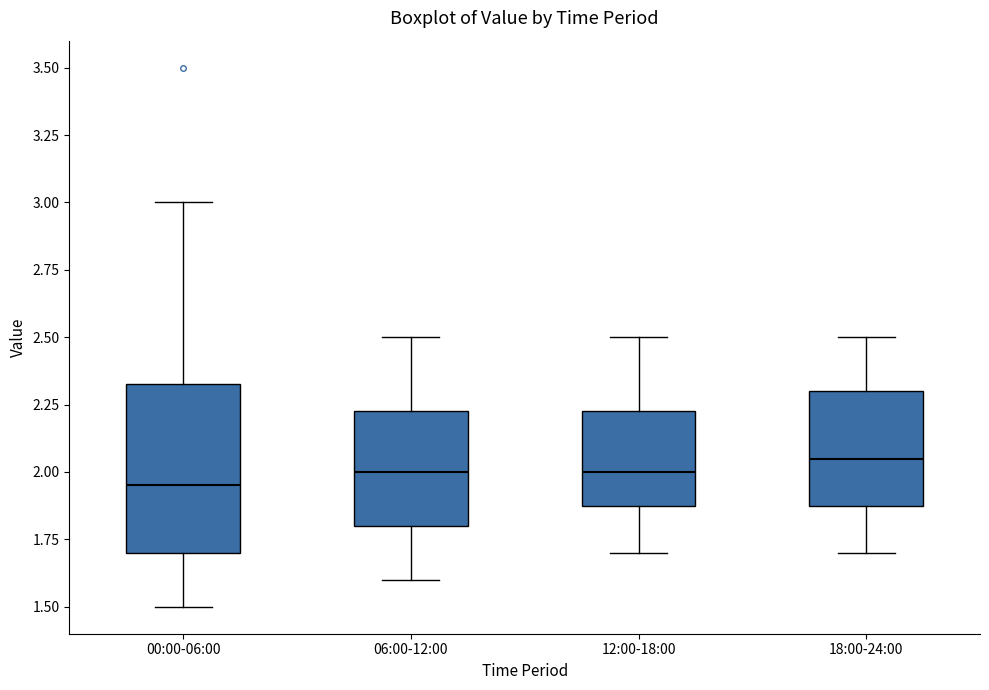

Which box is the tallest, from its lower edge to its upper edge?

00:00-06:00